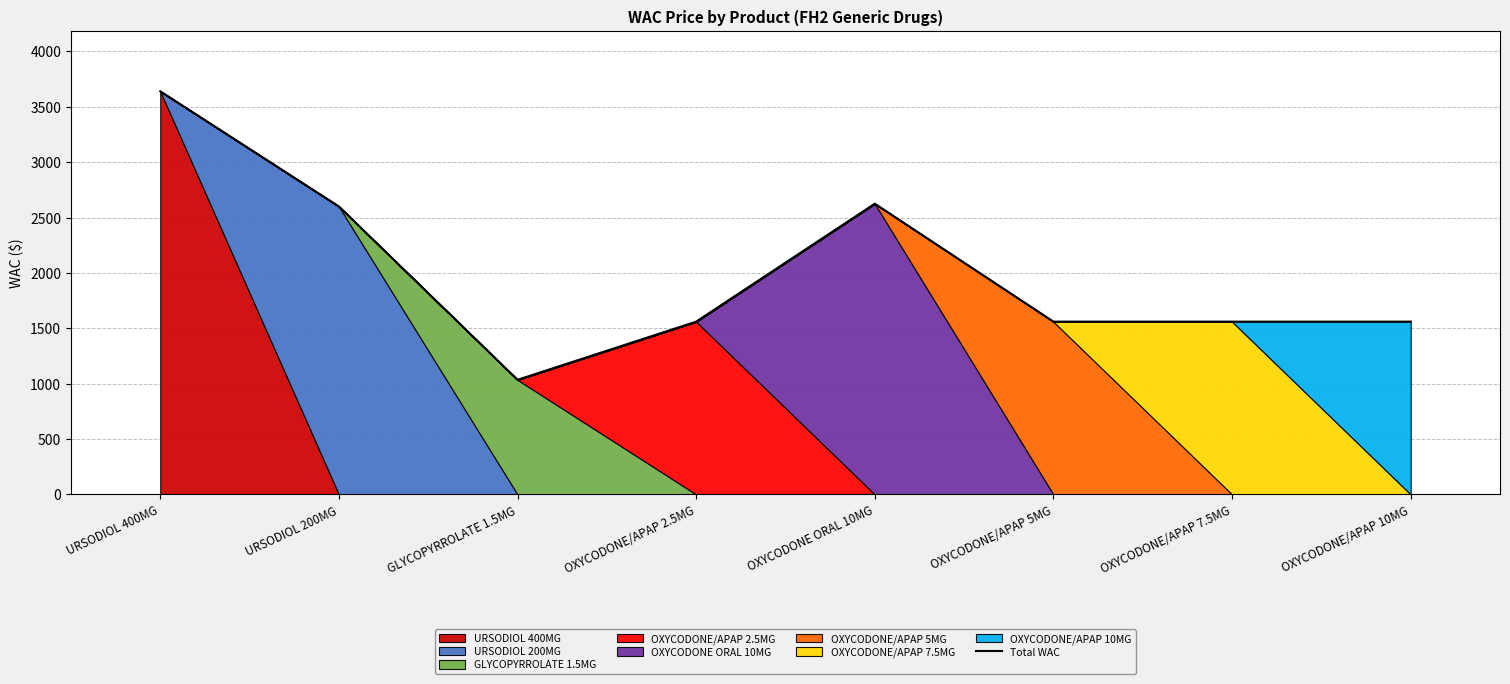

The chart shows a value of 5290.1 at URSODIOL 400MG. True or false?

False